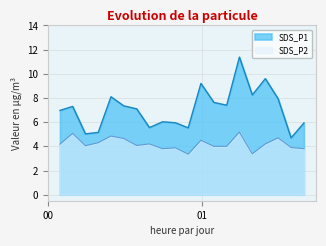

Which series has the largest total across all categories?

SDS_P1